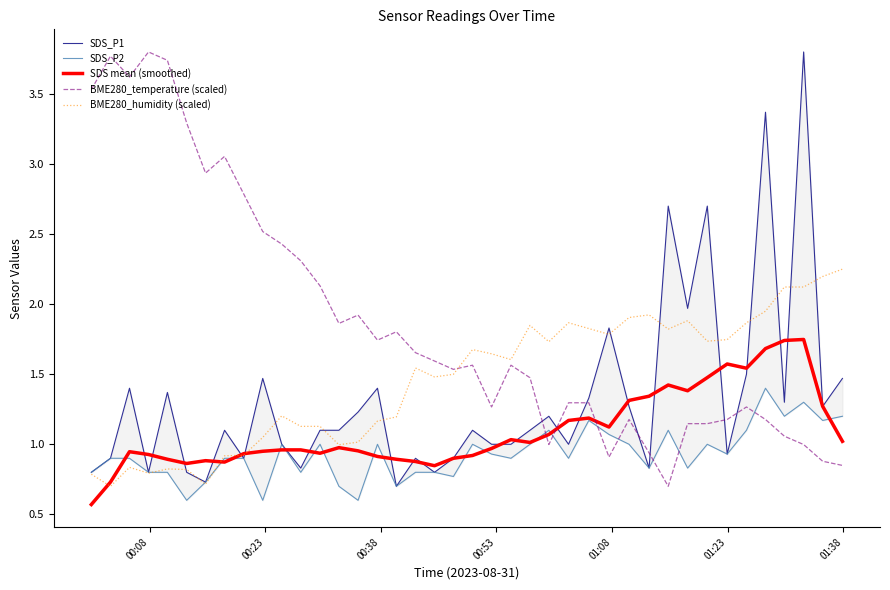

What is the maximum value shown in the chart?

3.8